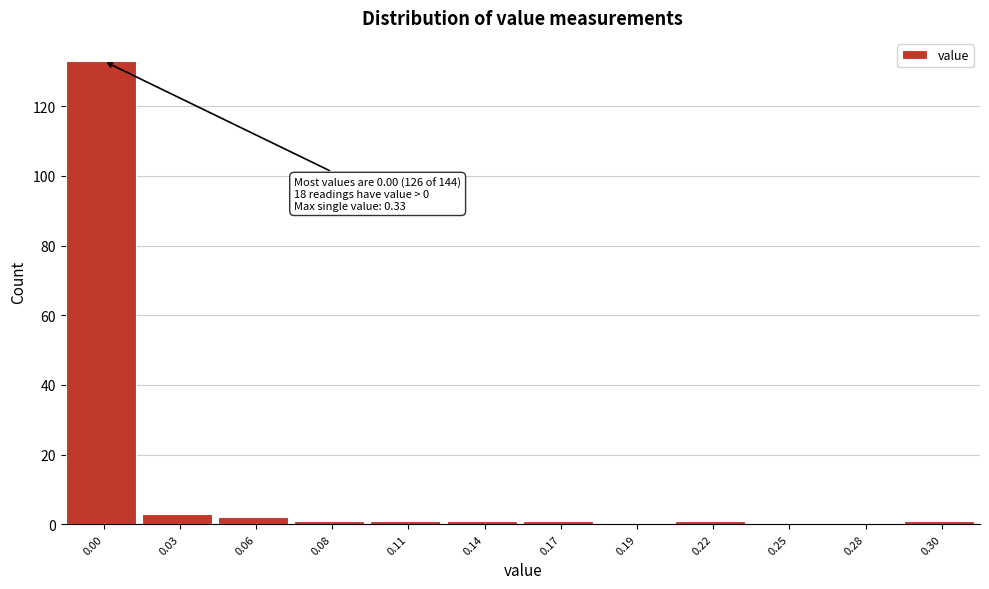

Reading left to right, extract all data points from this chart.

0.00=133	0.03=3	0.06=2	0.08=1	0.11=1	0.14=1	0.17=1	0.19=0	0.22=1	0.25=0	0.28=0	0.30=1